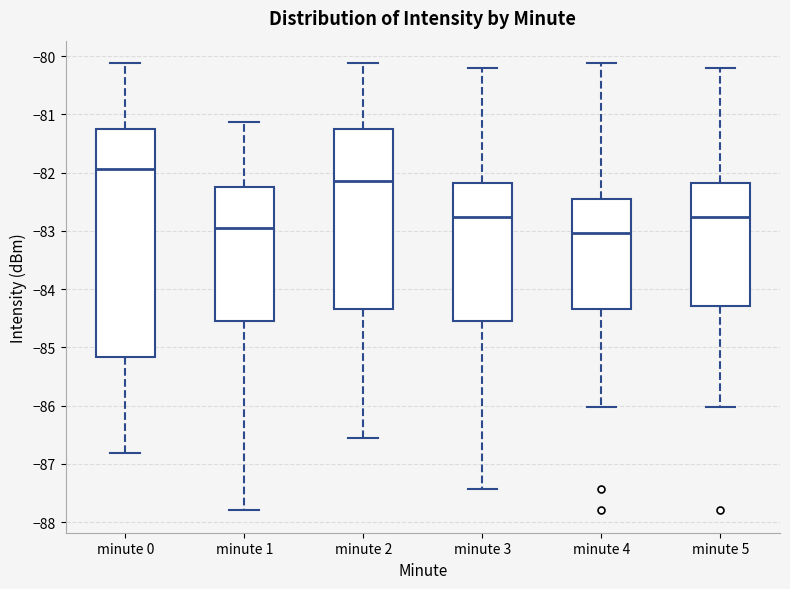

Reading left to right, transcribe this box plot: for each box, give where its median line is, the range the box spans, and where its two whiskers end, as read against the y-axis. The values are not printed on the chart, so give them approximately, as read against the axis.

minute 0: median -81.9, box -85.2 to -81.2, whiskers -86.8 to -80.1
minute 1: median -83.0, box -84.5 to -82.3, whiskers -87.8 to -81.1
minute 2: median -82.1, box -84.3 to -81.2, whiskers -86.6 to -80.1
minute 3: median -82.8, box -84.5 to -82.2, whiskers -87.4 to -80.2
minute 4: median -83.0, box -84.3 to -82.5, whiskers -86.0 to -80.1
minute 5: median -82.8, box -84.3 to -82.2, whiskers -86.0 to -80.2